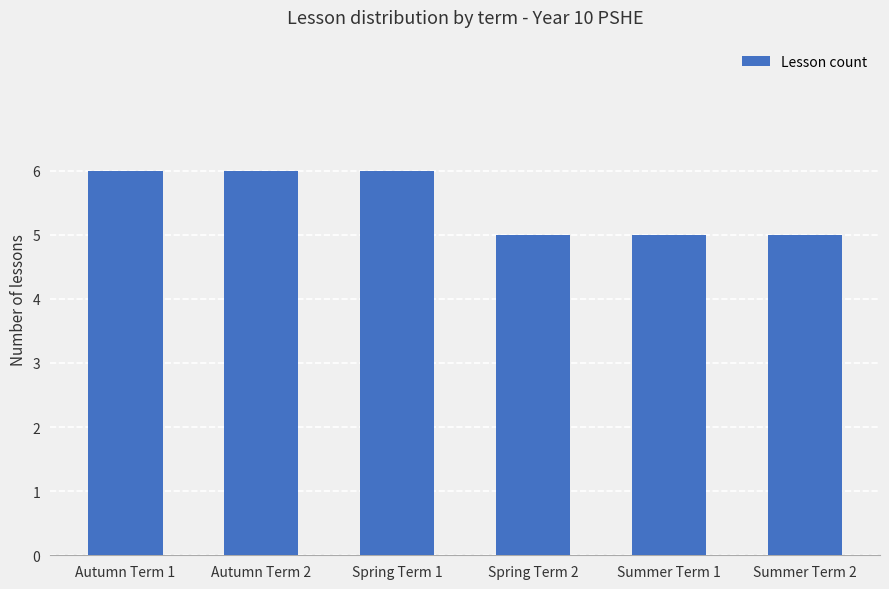

What is the average value?

6